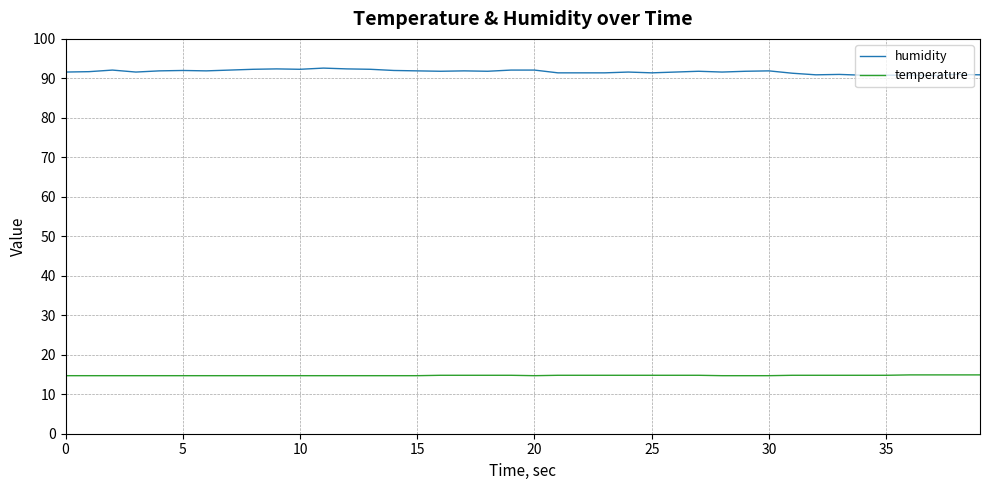

Is this an area chart (filled region under the line)?

No